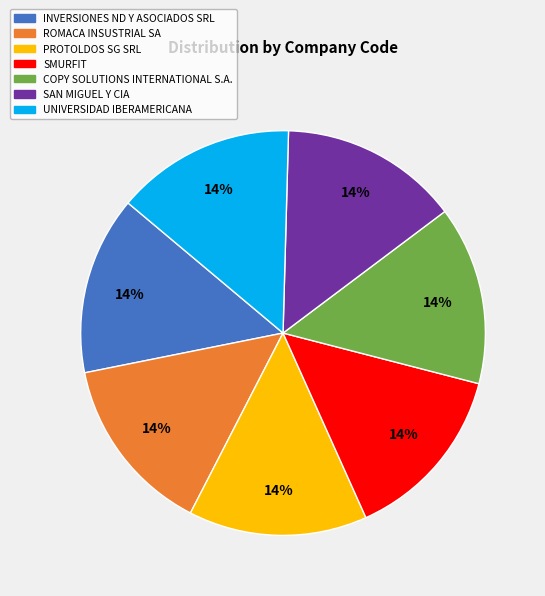

How many slices are in this pie chart?

7